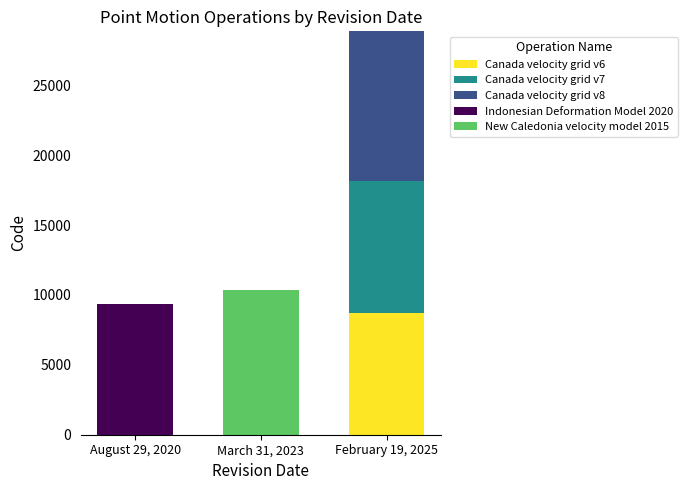

What are all the series names shown in the legend?

Canada velocity grid v6, Canada velocity grid v7, Canada velocity grid v8, Indonesian Deformation Model 2020, New Caledonia velocity model 2015